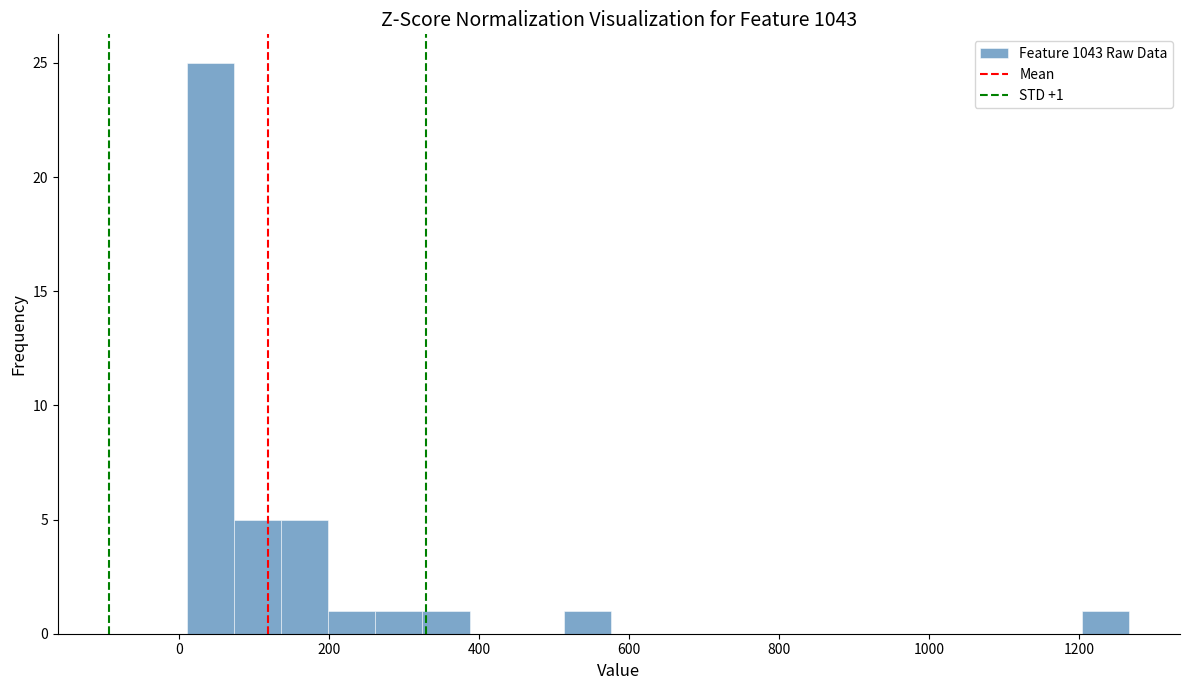

Around what value on the x-axis is the tallest bar? Give the approximate position of its centre, as read against the axis.

40